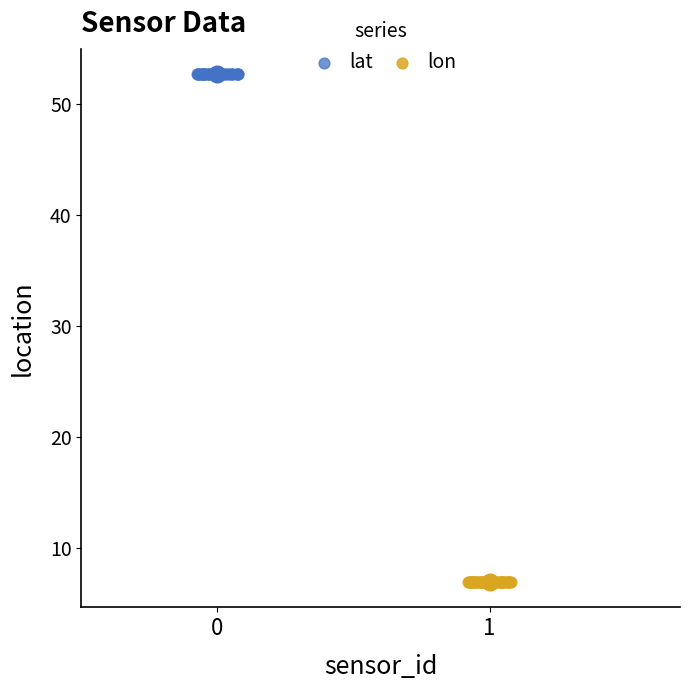

Which series reaches the minimum Y coordinate?

lon